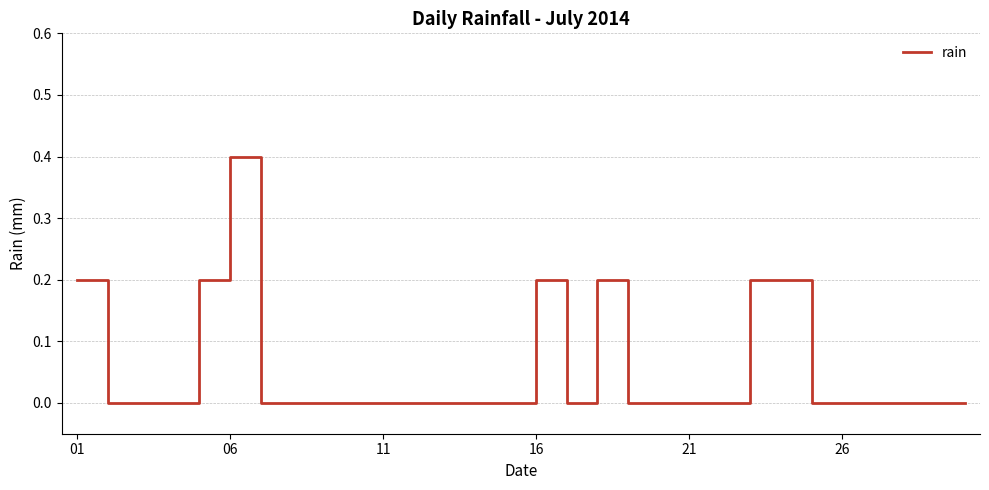

What is the maximum value shown in the chart?

0.4